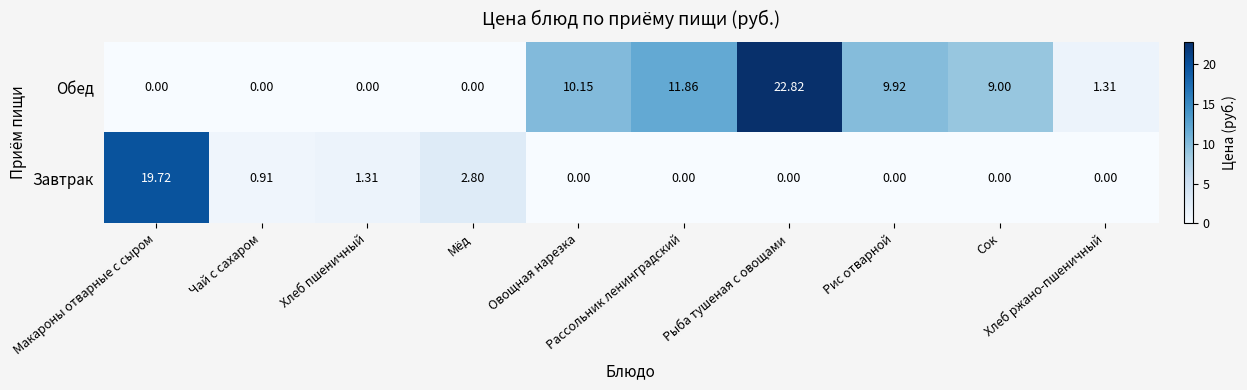

Which series has the largest total across all categories?

Обед